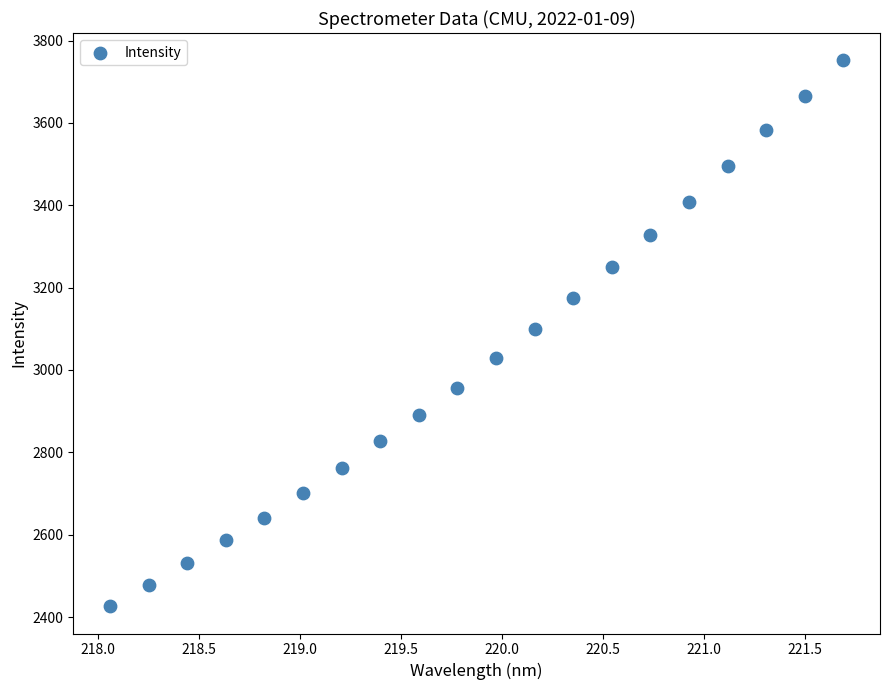

What is the range of Y values (max minus min)?

1325.7